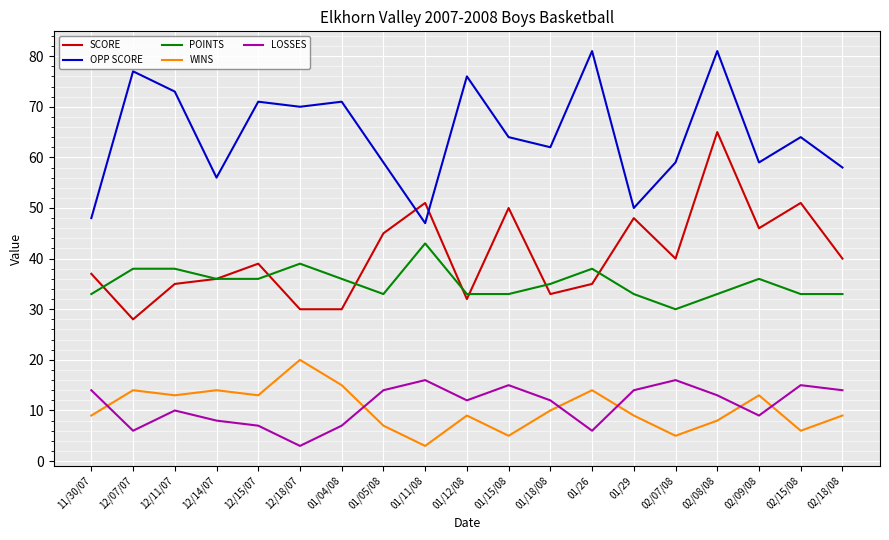

At which category is the sum across all series the highest?

02/08/08